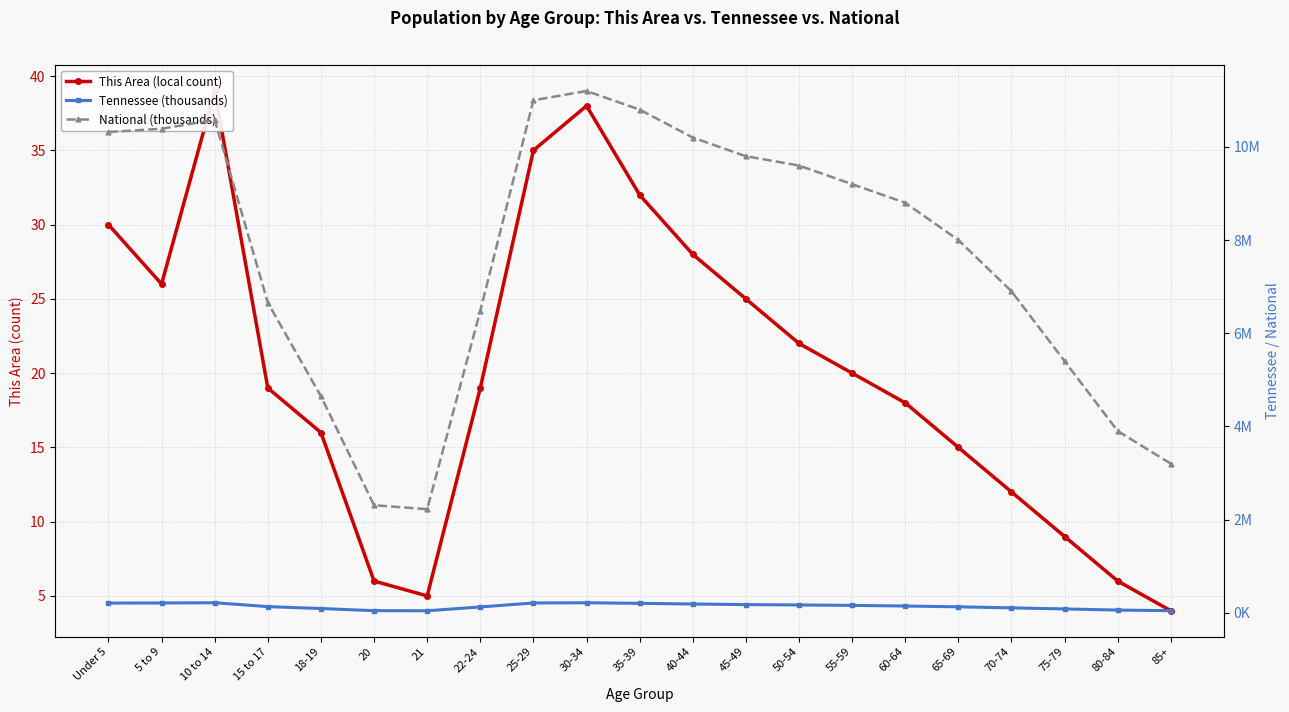

What is the minimum value for This Area (local count)?

4